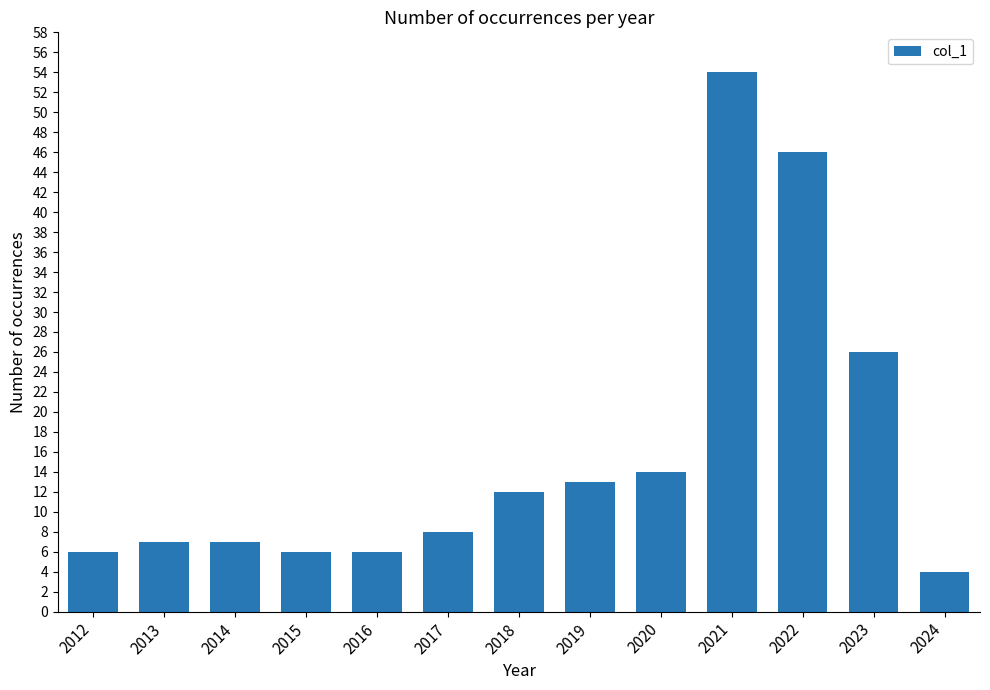

What is the approximate value at 2013?

7